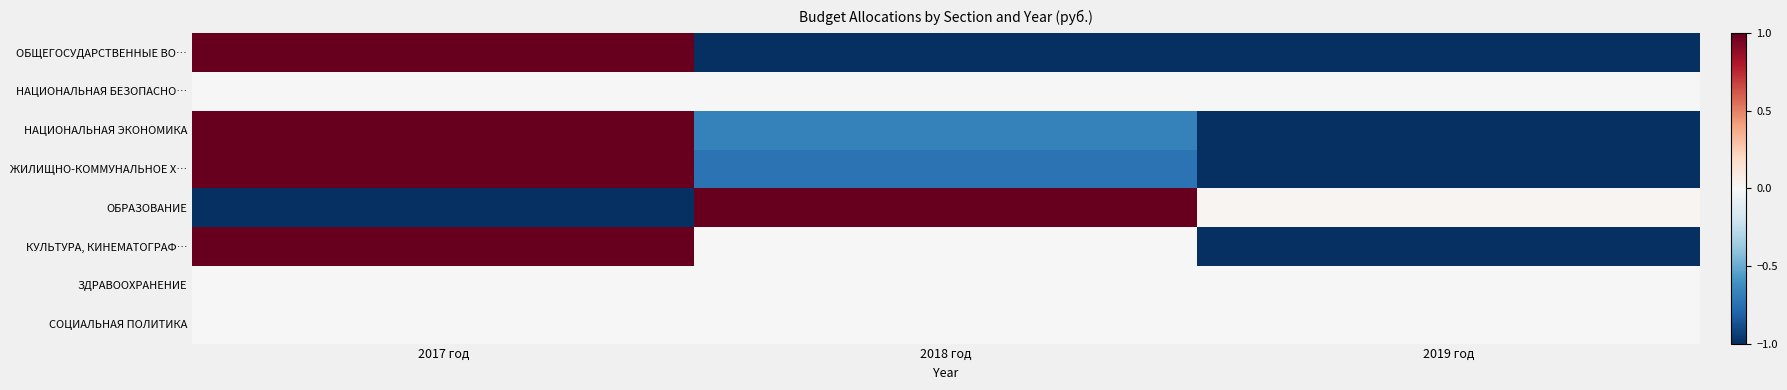

Which series changed the most between 2017 год and 2018 год?

ОБЩЕГОСУДАРСТВЕННЫЕ ВО…